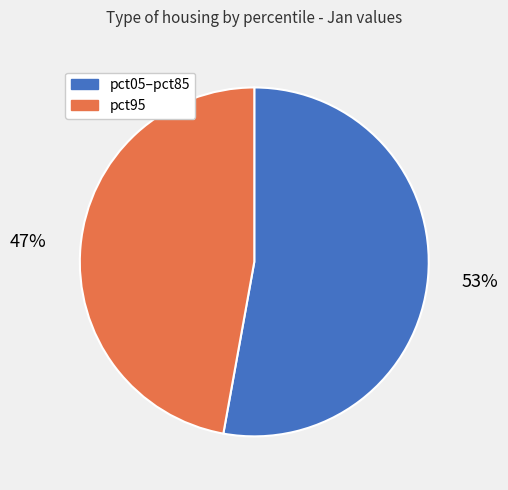

To the nearest percent, what is the combined percentage of pct05–pct85 and pct95?

100%